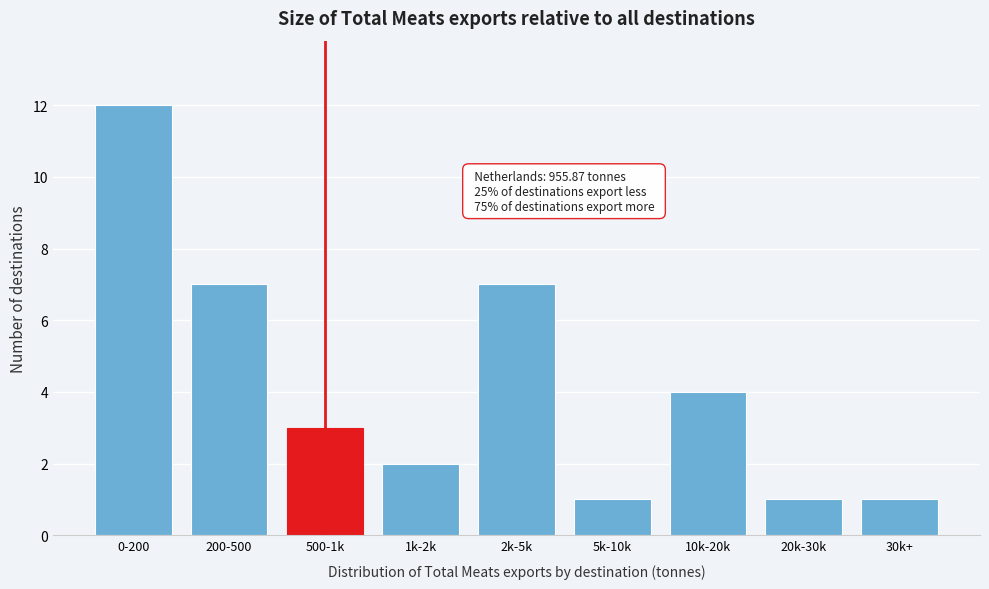

Reading right to left, extract all data points from this chart.

1	1	4	1	7	2	3	7	12